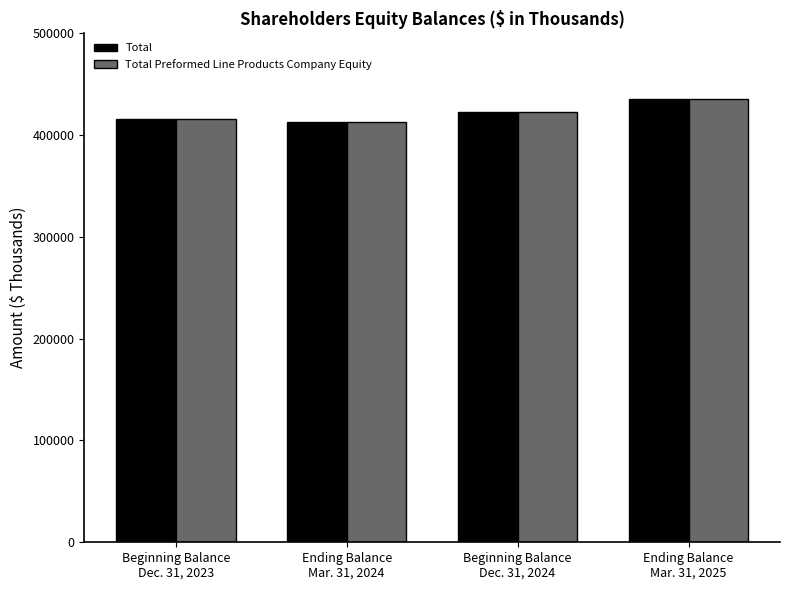

What is the highest value of the Total series?

435821